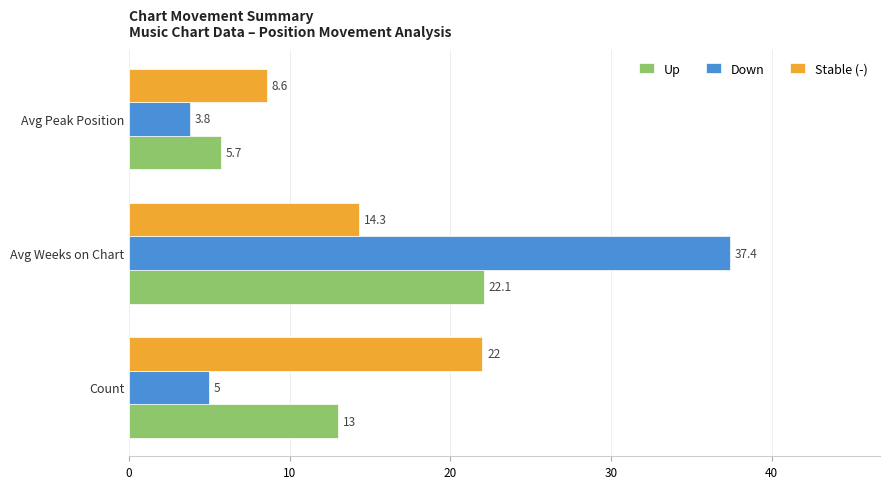

How many categories are shown in the chart?

3